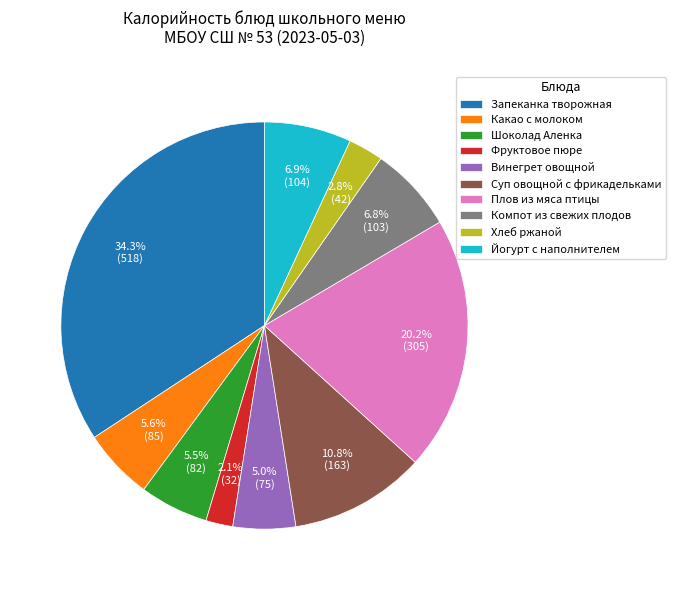

Is there a majority slice in this chart?

No